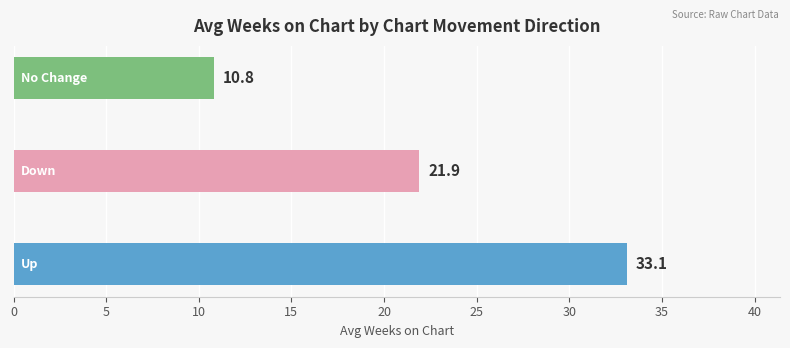

Count the number of values greater than 21.

2